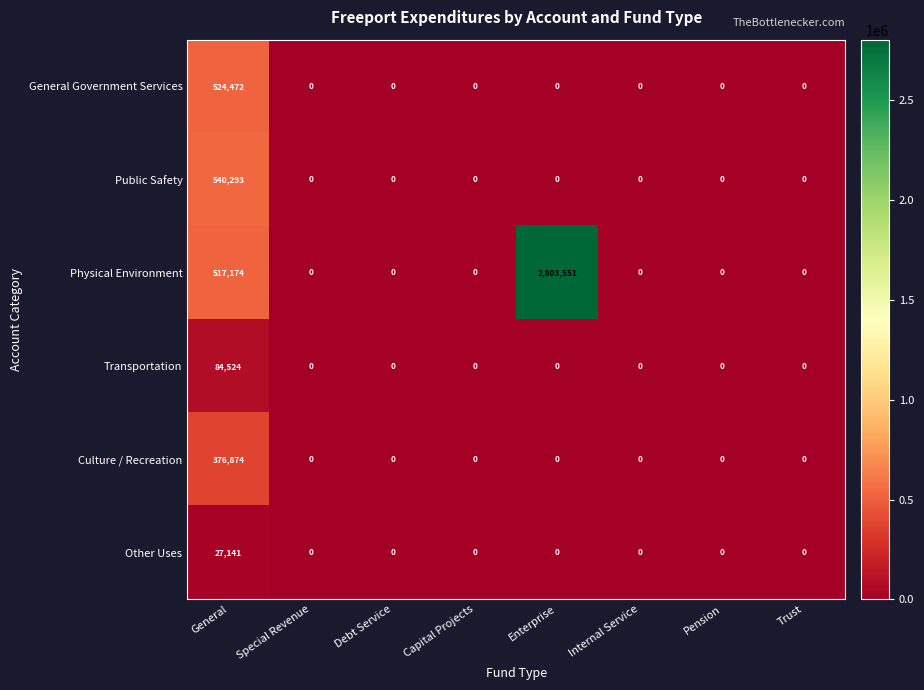

What is the maximum value shown in the chart?

2803551